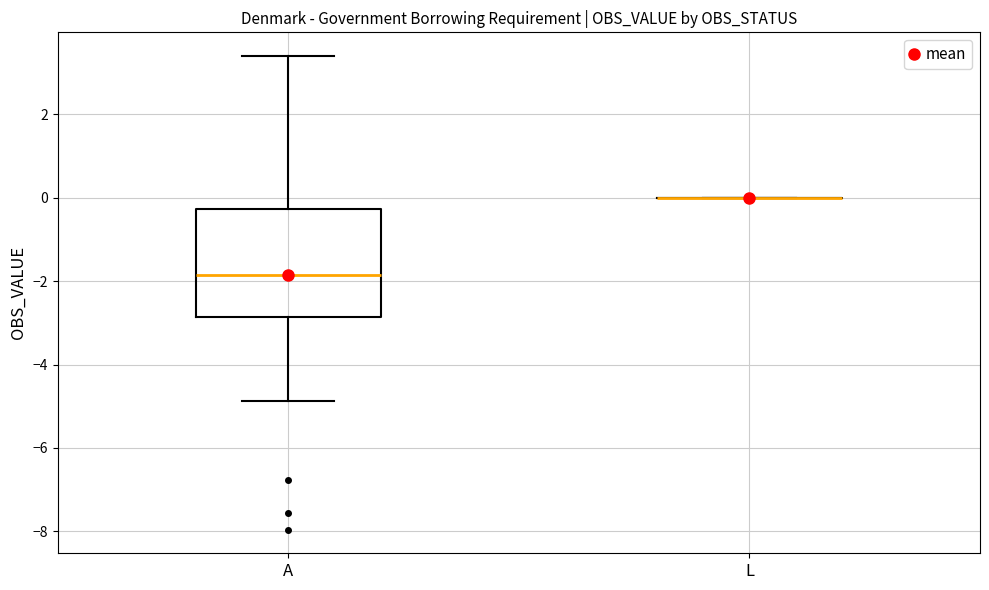

Reading left to right, transcribe this box plot: for each box, give where its median line is, the range the box spans, and where its two whiskers end, as read against the y-axis. The values are not printed on the chart, so give them approximately, as read against the axis.

A: median -1.8, box -2.8 to -0.2, whiskers -4.8 to 3.4
L: box collapsed to a line at 0.0, whiskers 0.0 to 0.0